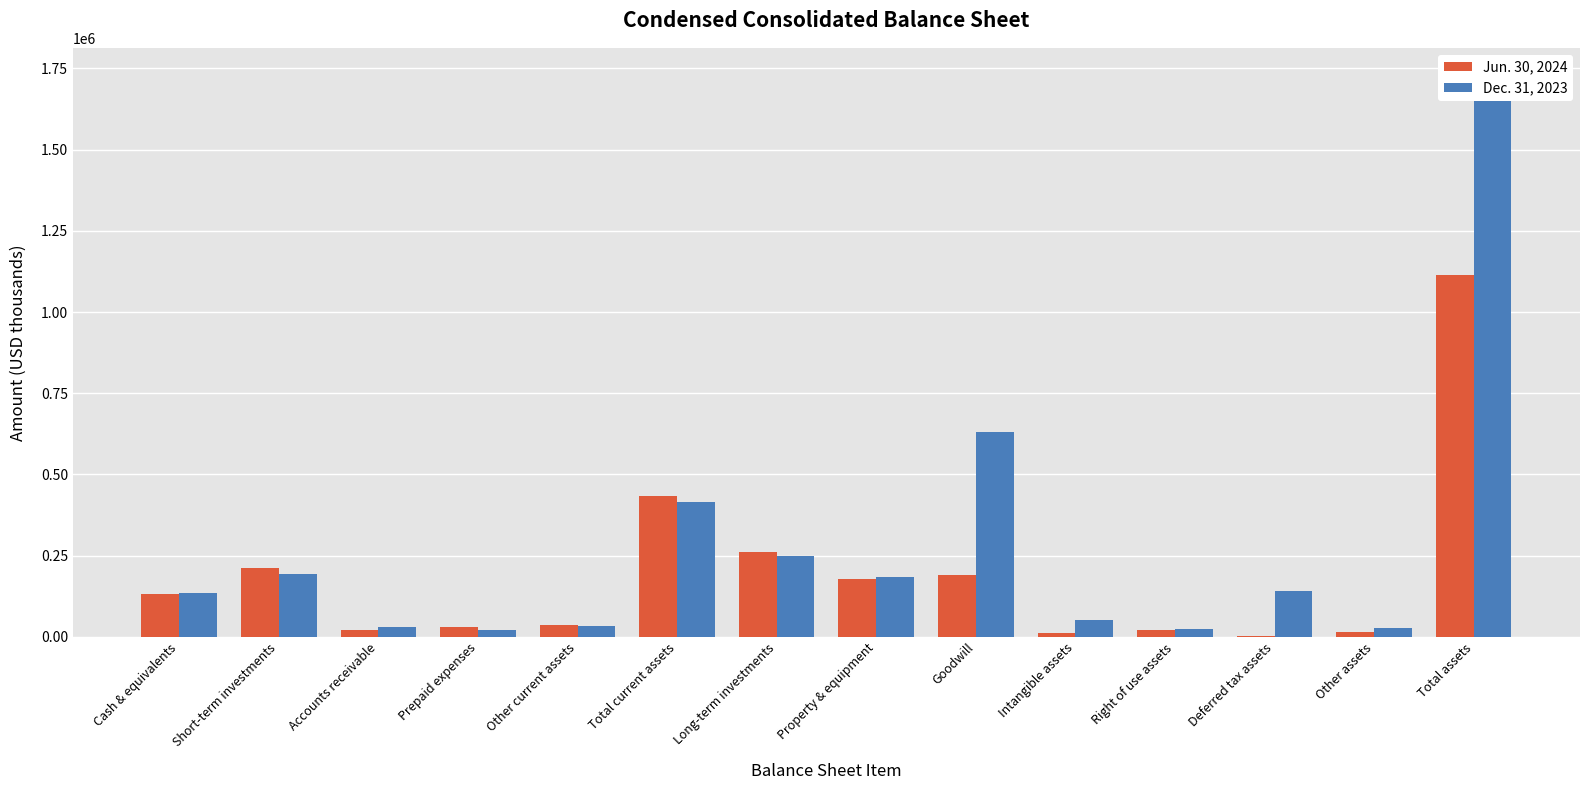

How many values in the Jun. 30, 2024 series exceed 133068?

6